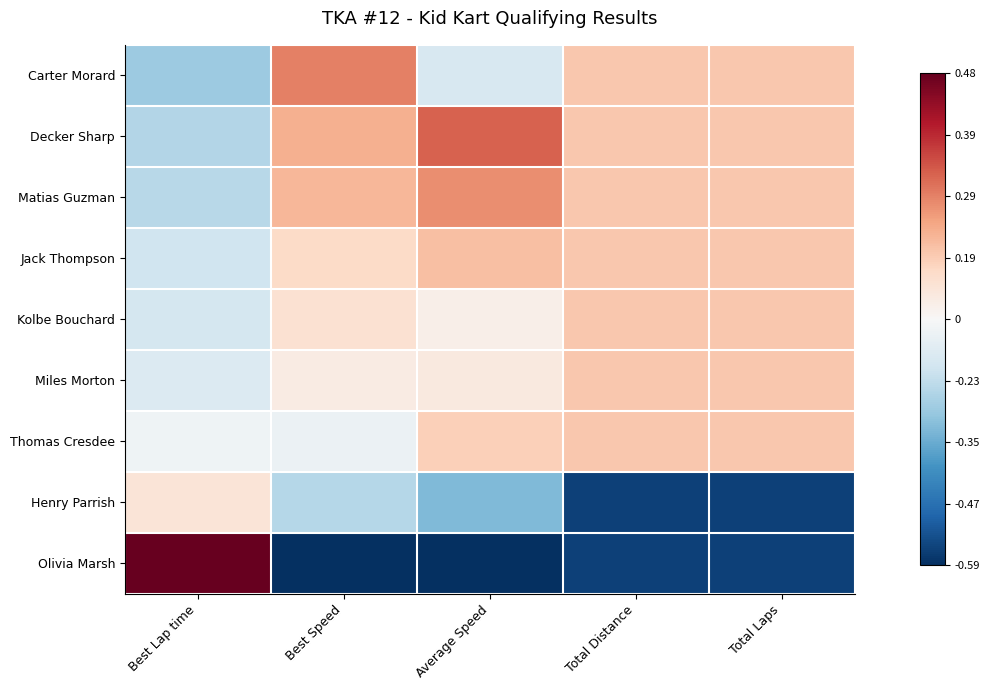

How many categories are shown in the chart?

5